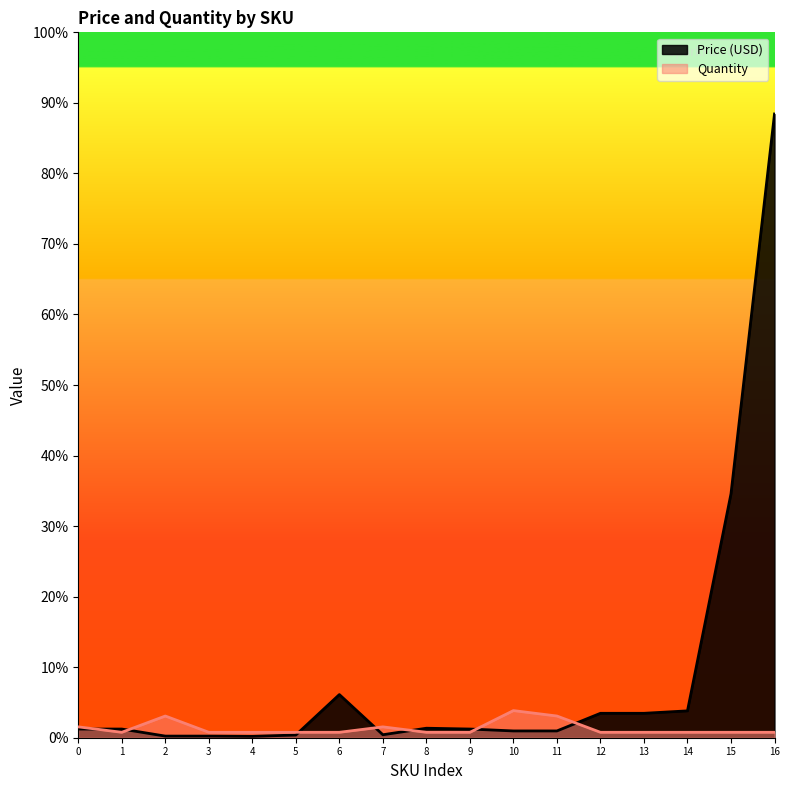

List the series in order of their peak value, lowest first.

Quantity, Price (USD)